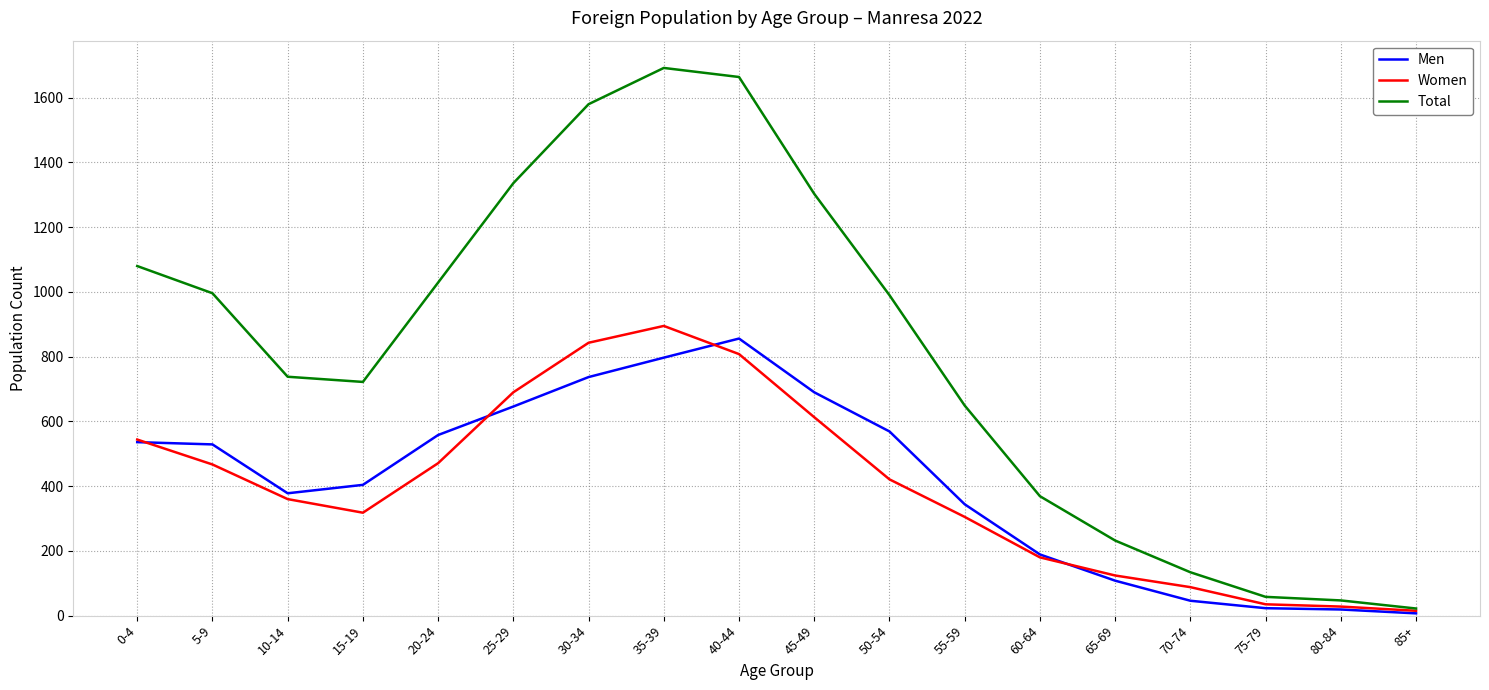

Is the value of Men at 50-54 greater than the value of Women at 50-54?

Yes